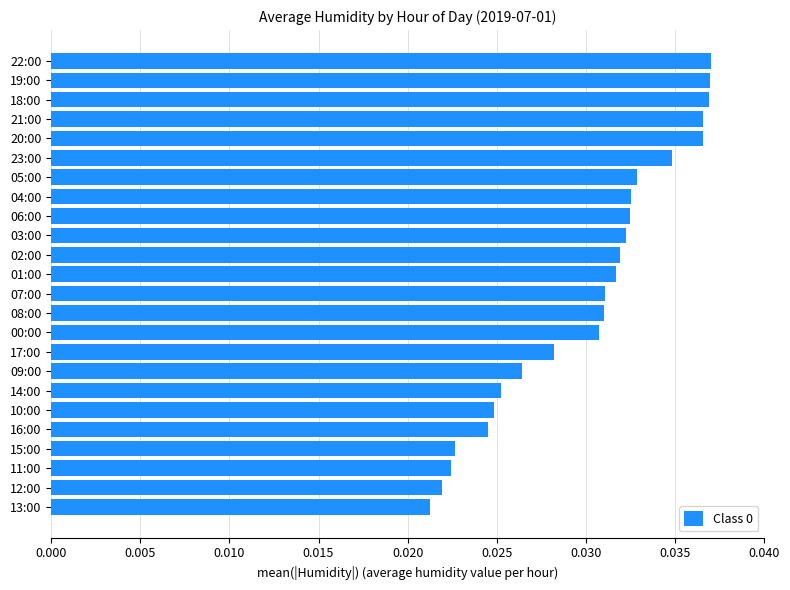

Count the values in the range 0 to 1.

24